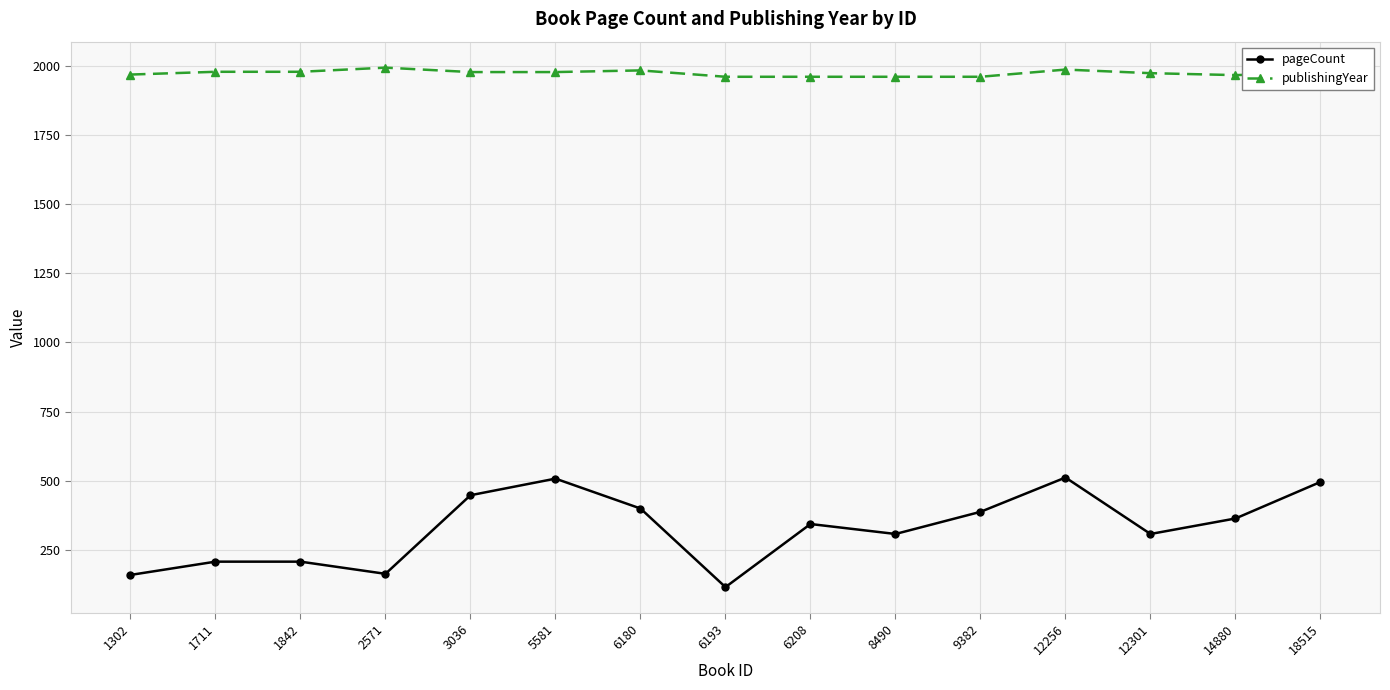

What is the average value of the pageCount series?

329